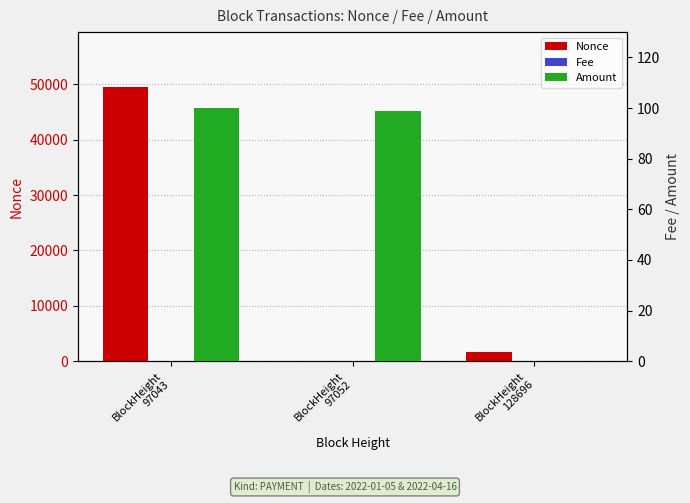

What is the average value of the Amount series?

66.3